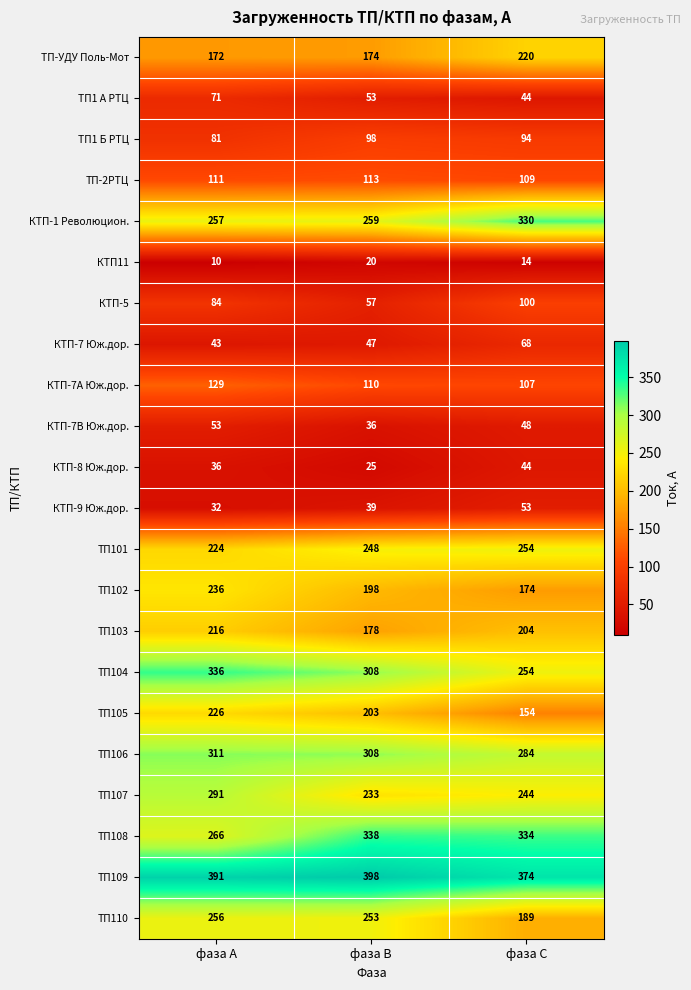

What is the spread (max minus min) of values at фаза В?

378